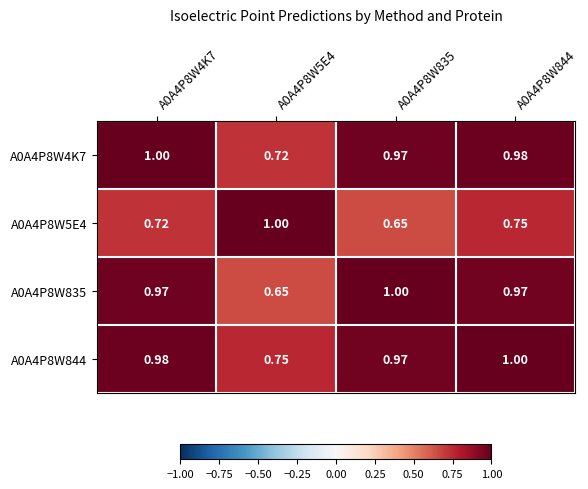

At A0A4P8W844, list the series in order from smallest to largest.

A0A4P8W5E4, A0A4P8W835, A0A4P8W4K7, A0A4P8W844